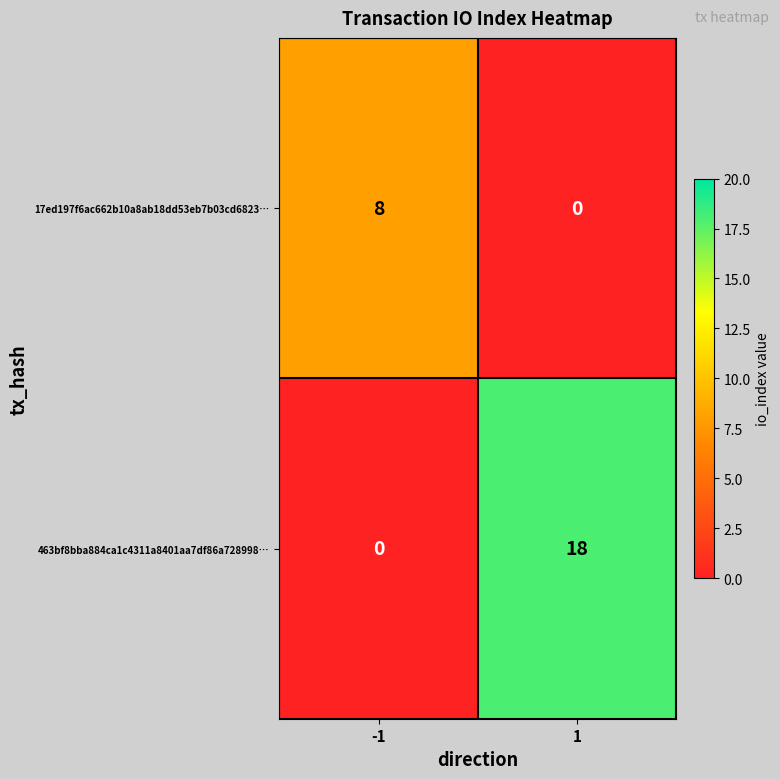

What is the greatest value displayed?

18